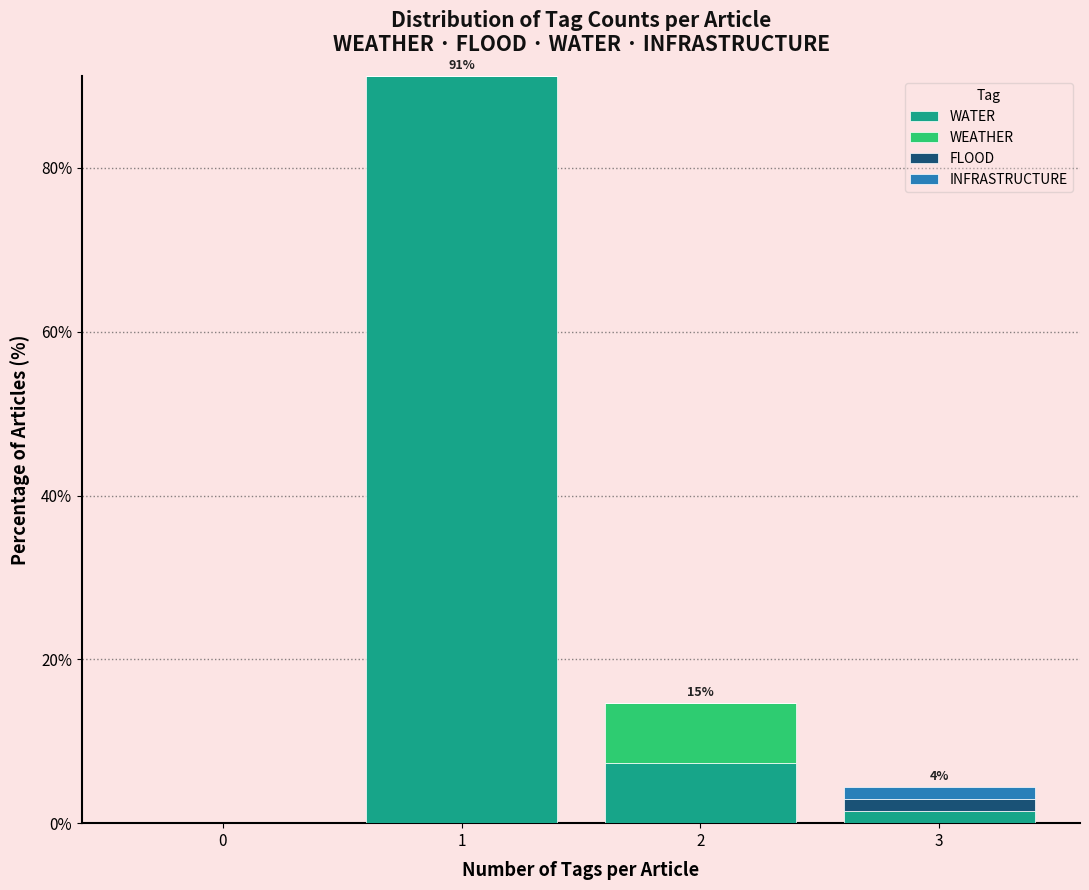

Reading left to right, transcribe the values for WATER.

0=0.0	1=91.2	2=7.4	3=1.5